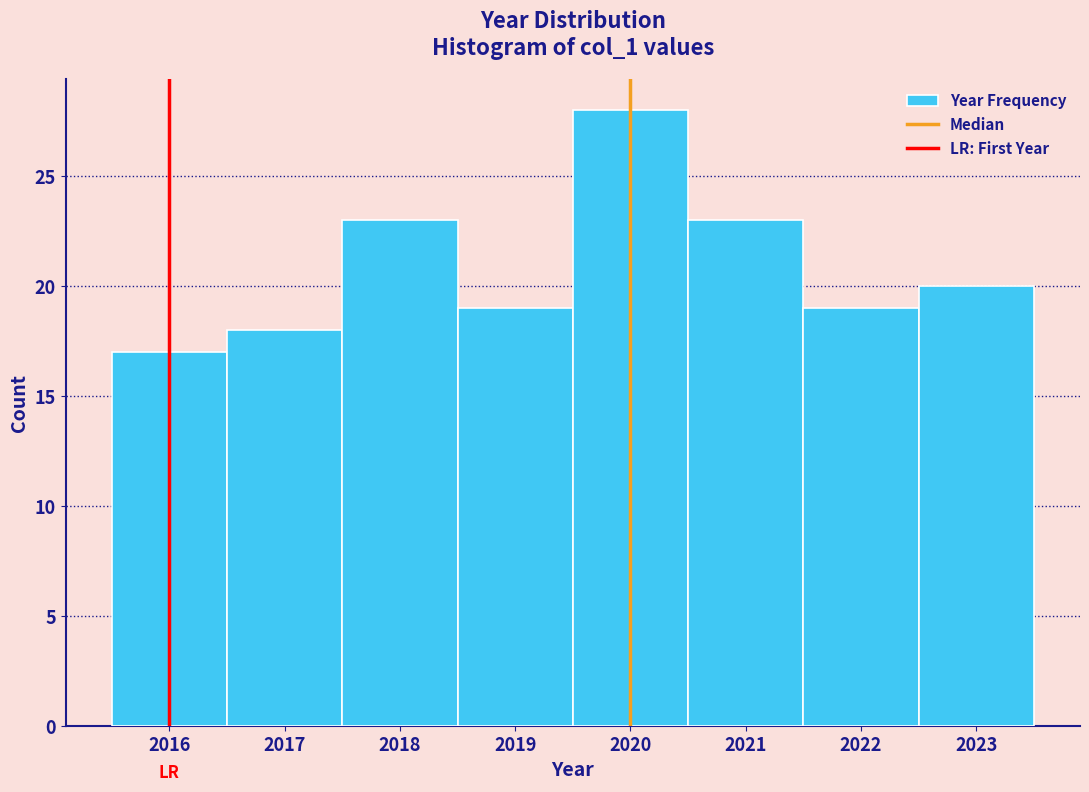

Reading left to right, list every bar in this chart as the range it spans on the x-axis followed by its height. The values are not printed on the chart, so give them approximately, as read against the axis.

2015.5 to 2016.5: 17
2016.5 to 2017.5: 18
2017.5 to 2018.5: 23
2018.5 to 2019.5: 19
2019.5 to 2020.5: 28
2020.5 to 2021.5: 23
2021.5 to 2022.5: 19
2022.5 to 2023.5: 20